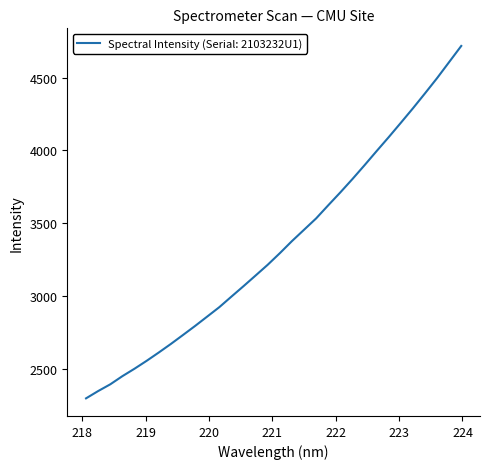

Does the chart display data point markers on the line(s)?

No